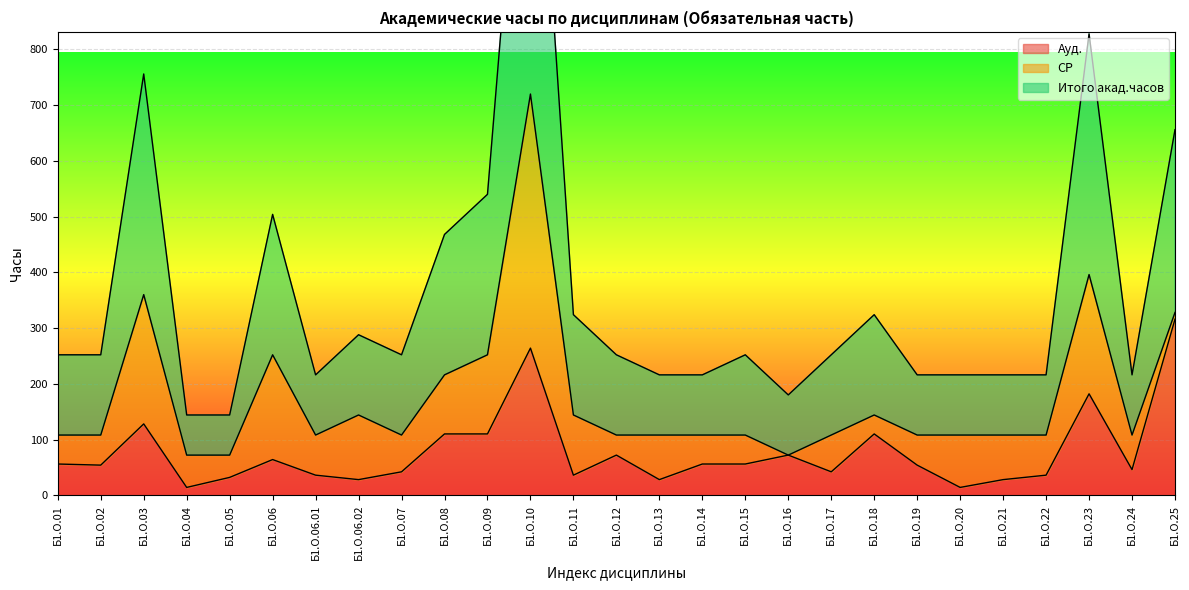

True or false: Итого акад.часов and Ауд. cross at least once.

False